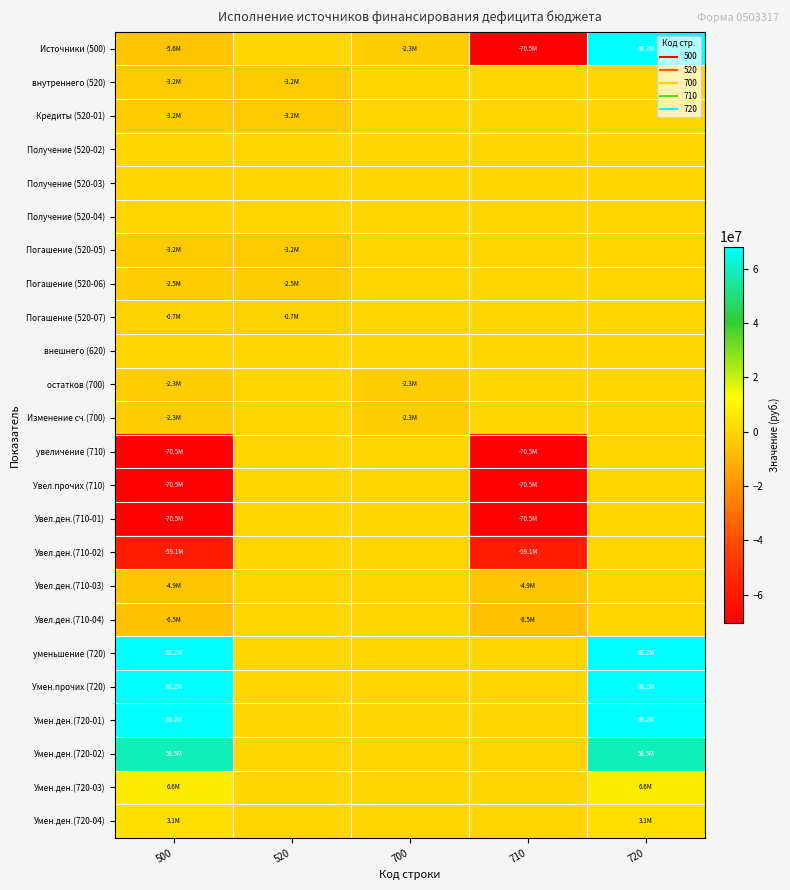

At how many categories does at least one series exceed 45311471?

2